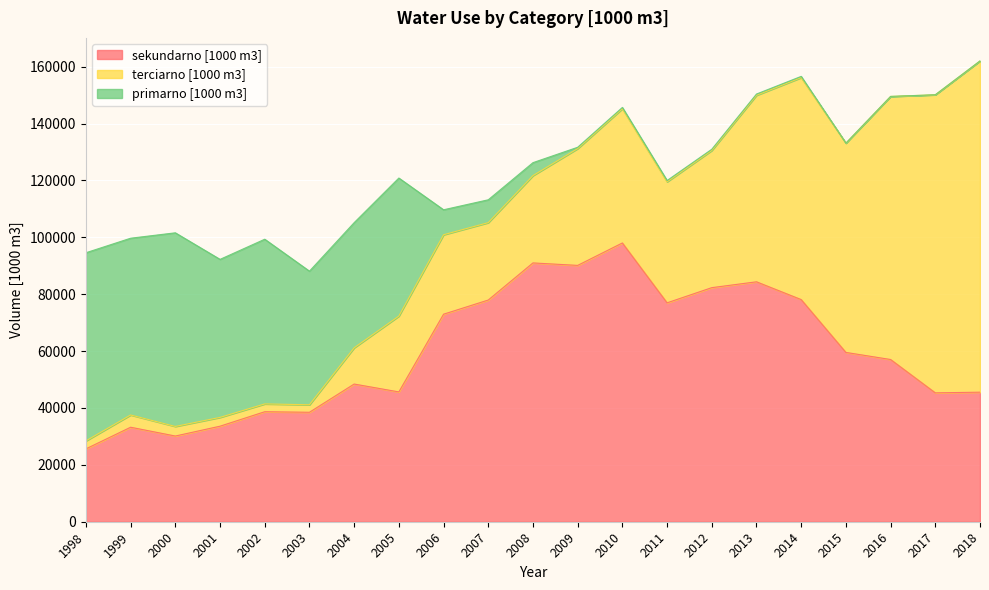

The terciarno [1000 m3] series shows 2801.3 at 1998. True or false?

True